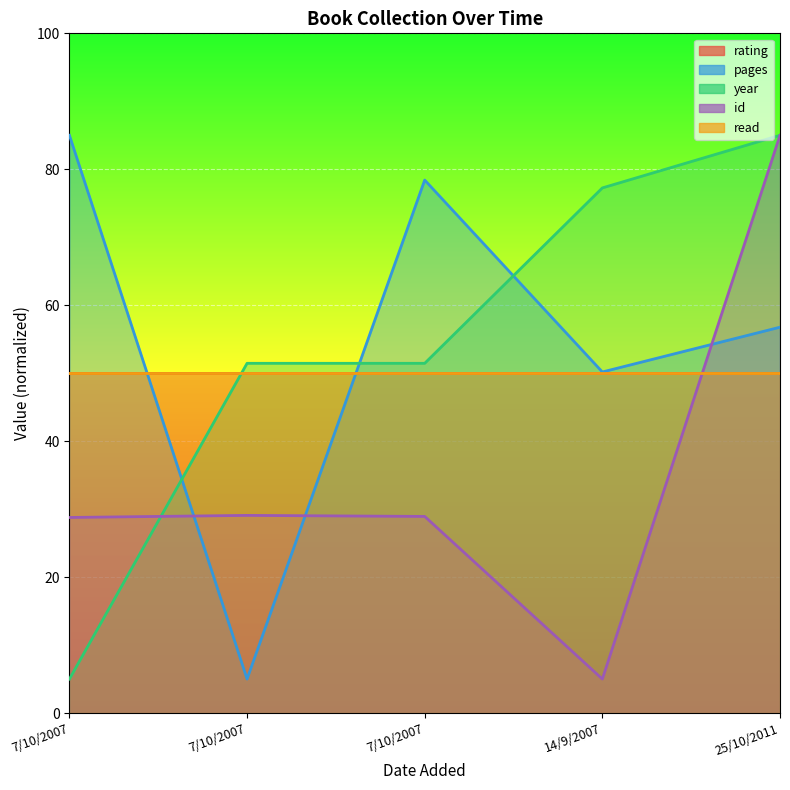

Which label corresponds to the smallest value in the chart?

7/10/2007